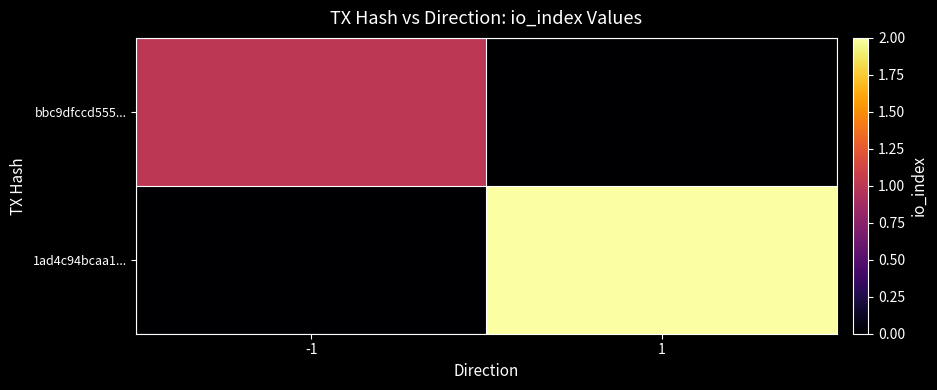

Reading left to right, transcribe all the data shown in this chart.

bbc9dfccd555...: -1=1	1=0
1ad4c94bcaa1...: -1=0	1=2